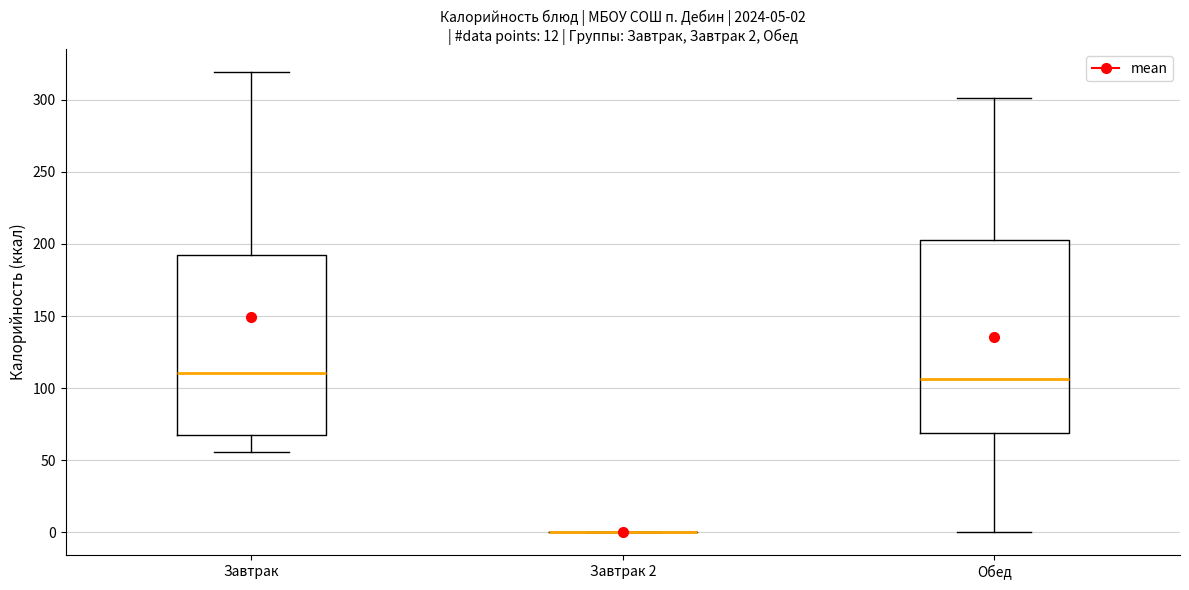

Which box is the tallest, from its lower edge to its upper edge?

Обед